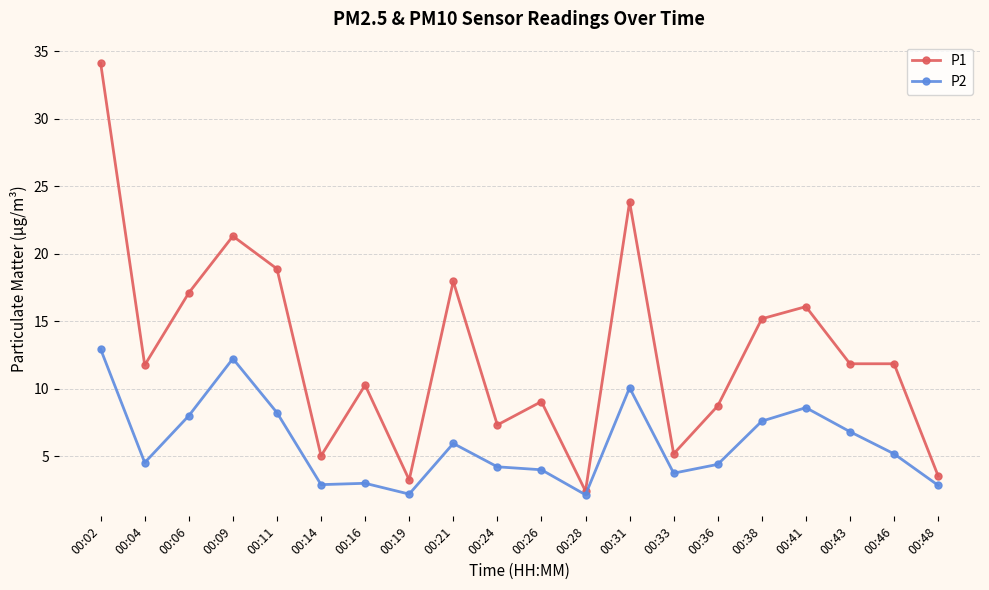

Is this an area chart (filled region under the line)?

No